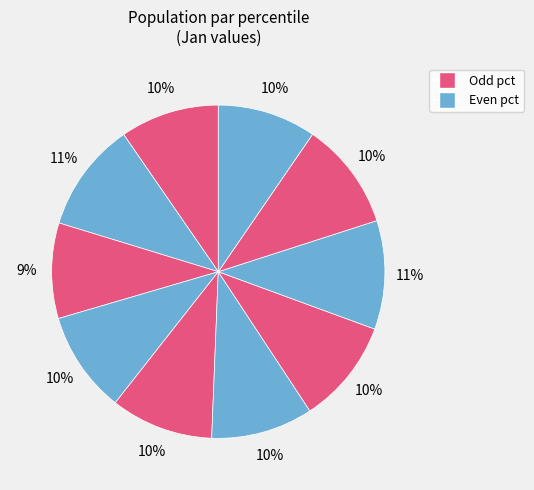

How many slices are in this pie chart?

10